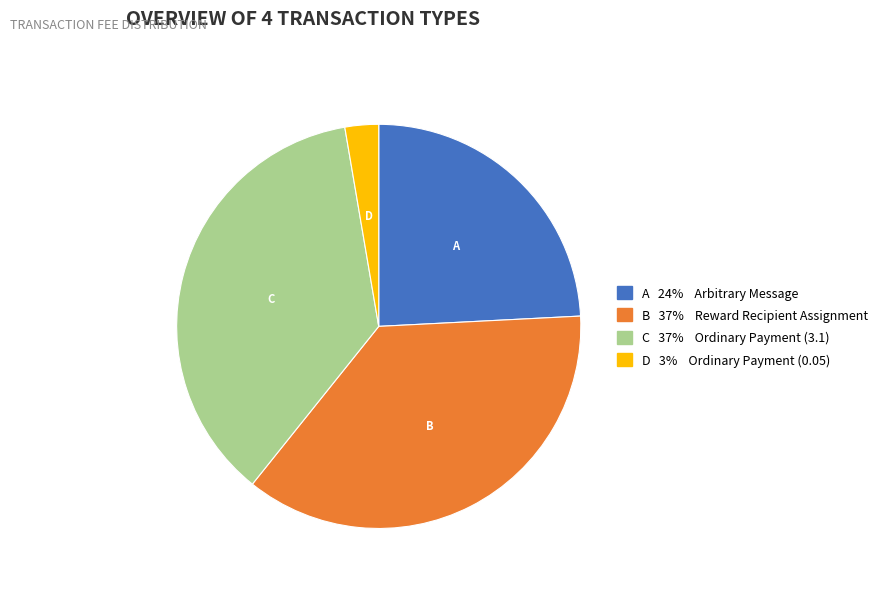

Count the number of slices in the pie.

4